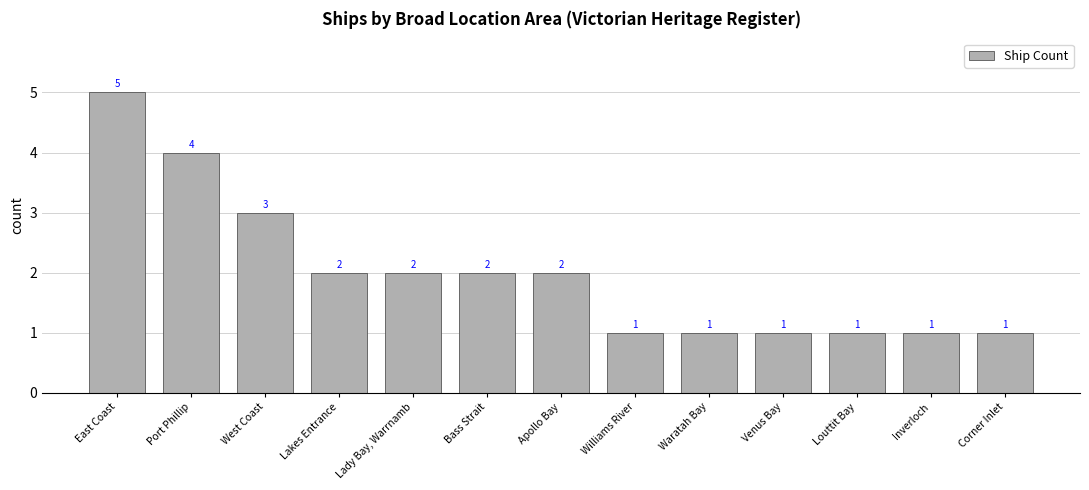

What is the ratio of the value at Corner Inlet to the value at Louttit Bay?

1.0